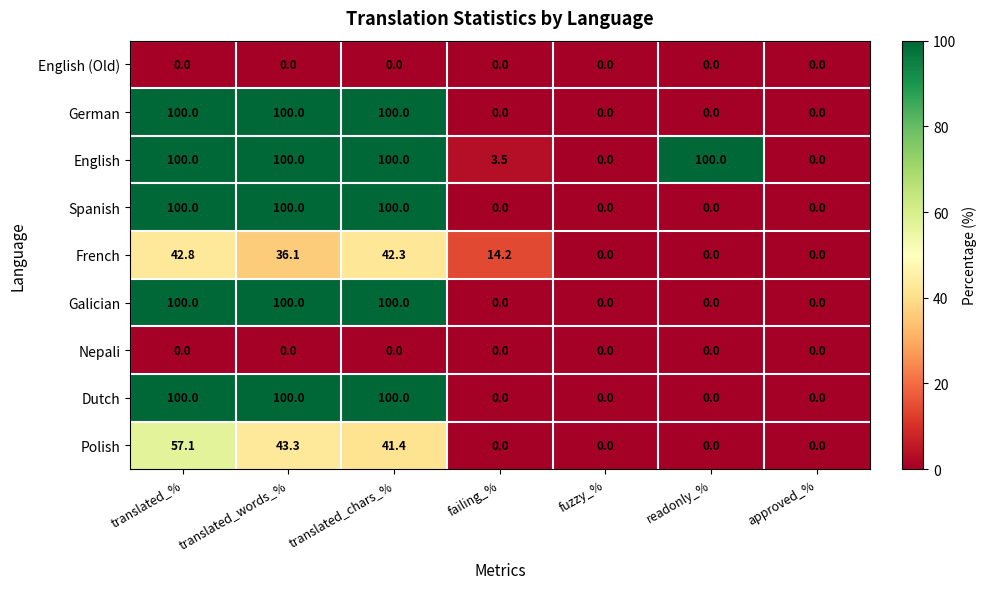

True or false: Galician has a value of 60.1 at failing_%.

False